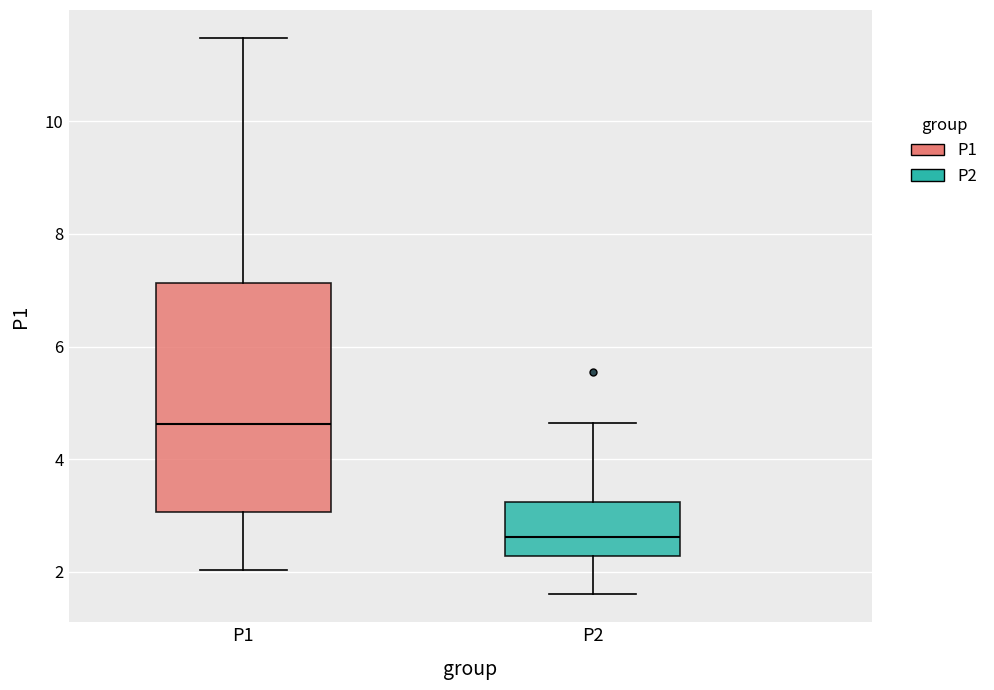

Reading left to right, read every box against the y-axis: the position of its median line, the range the box covers, and the ends of its whiskers. The values are not printed on the chart, so give them approximately, as read against the axis.

P1: median 4.6, box 3.0 to 7.2, whiskers 2.0 to 11.4
P2: median 2.6, box 2.2 to 3.2, whiskers 1.6 to 4.6